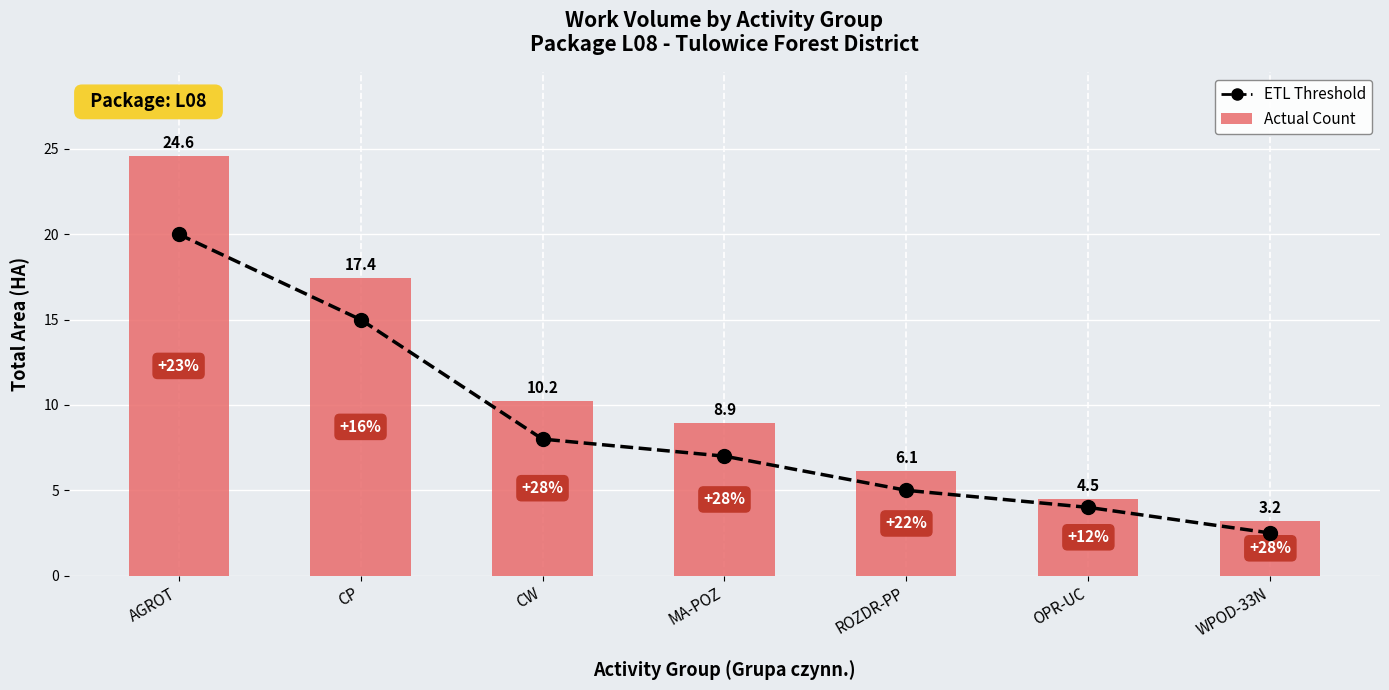

What position from the right is WPOD-33N?

1